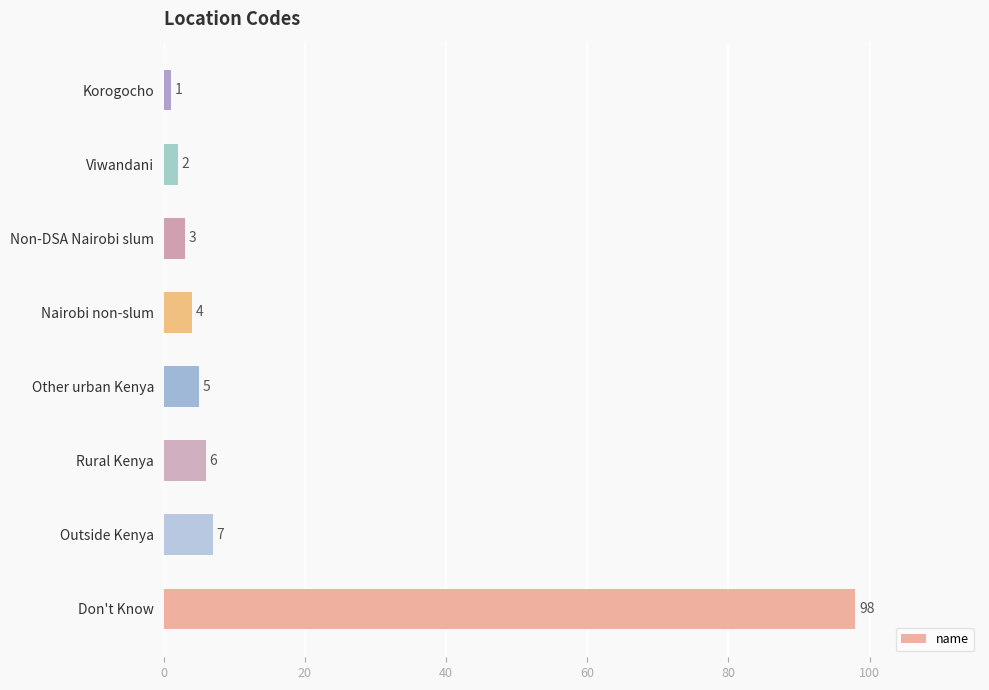

Rank the categories by value from highest to lowest.

Don't Know, Outside Kenya, Rural Kenya, Other urban Kenya, Nairobi non-slum, Non-DSA Nairobi slum, Viwandani, Korogocho